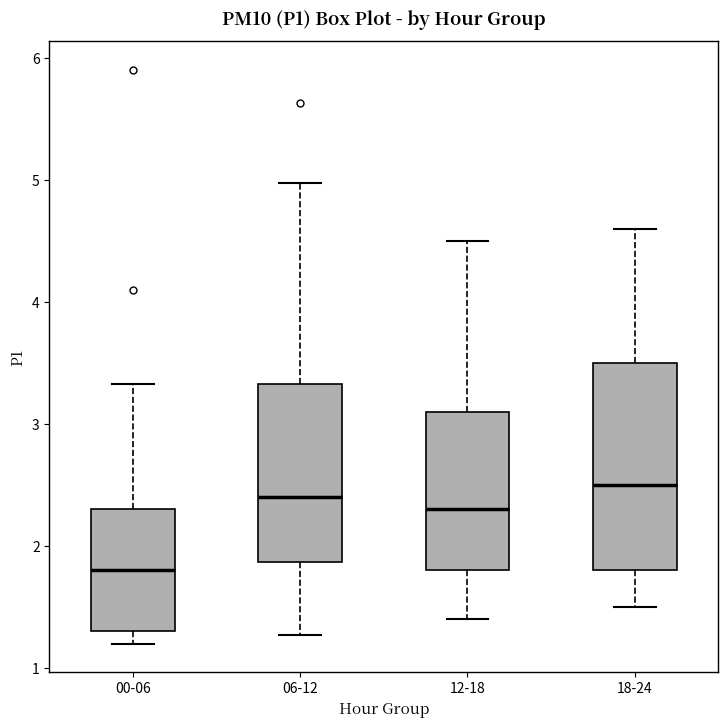

Reading left to right, read every box against the y-axis: the position of its median line, the range the box covers, and the ends of its whiskers. The values are not printed on the chart, so give them approximately, as read against the axis.

00-06: median 1.8, box 1.3 to 2.3, whiskers 1.2 to 3.3
06-12: median 2.4, box 1.9 to 3.3, whiskers 1.3 to 5.0
12-18: median 2.3, box 1.8 to 3.1, whiskers 1.4 to 4.5
18-24: median 2.5, box 1.8 to 3.5, whiskers 1.5 to 4.6